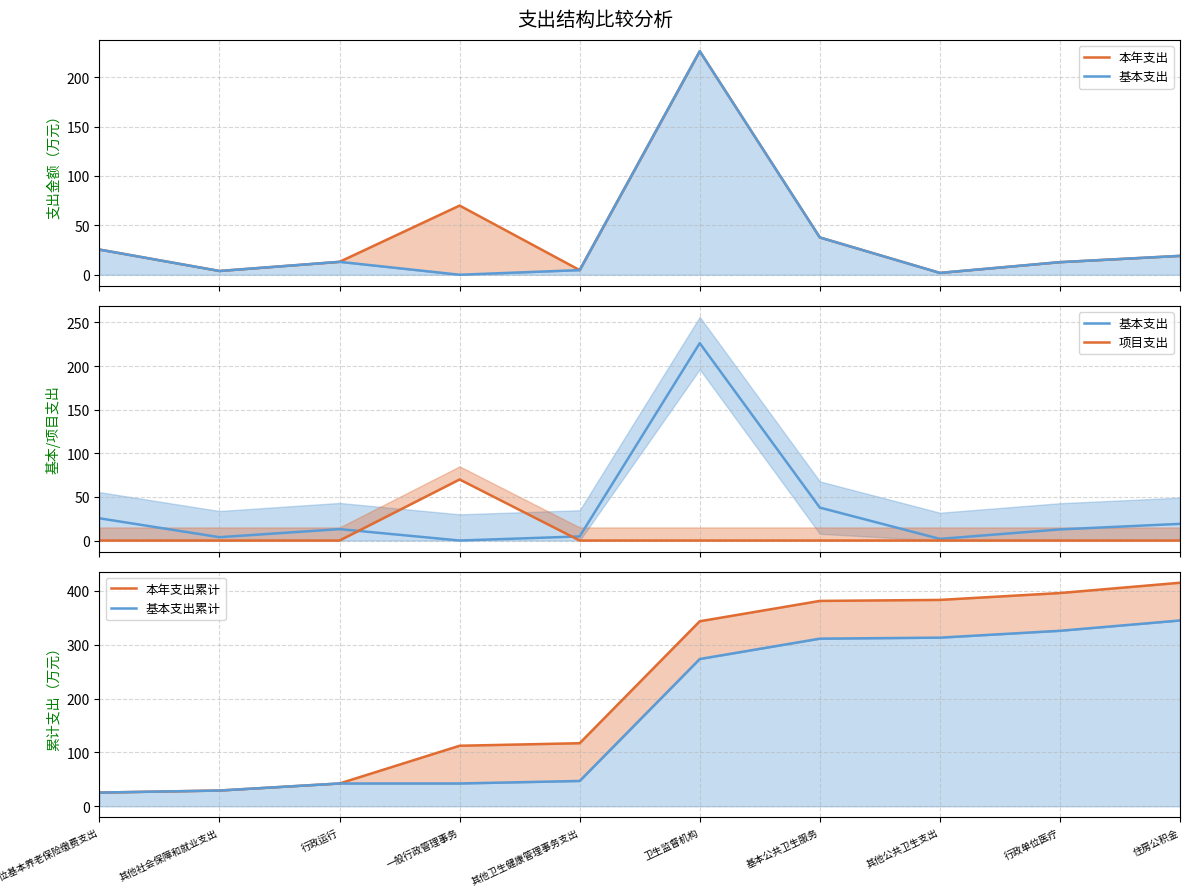

In 基本支出, how many points are lower than both neighbors (excluding endpoints)?

3